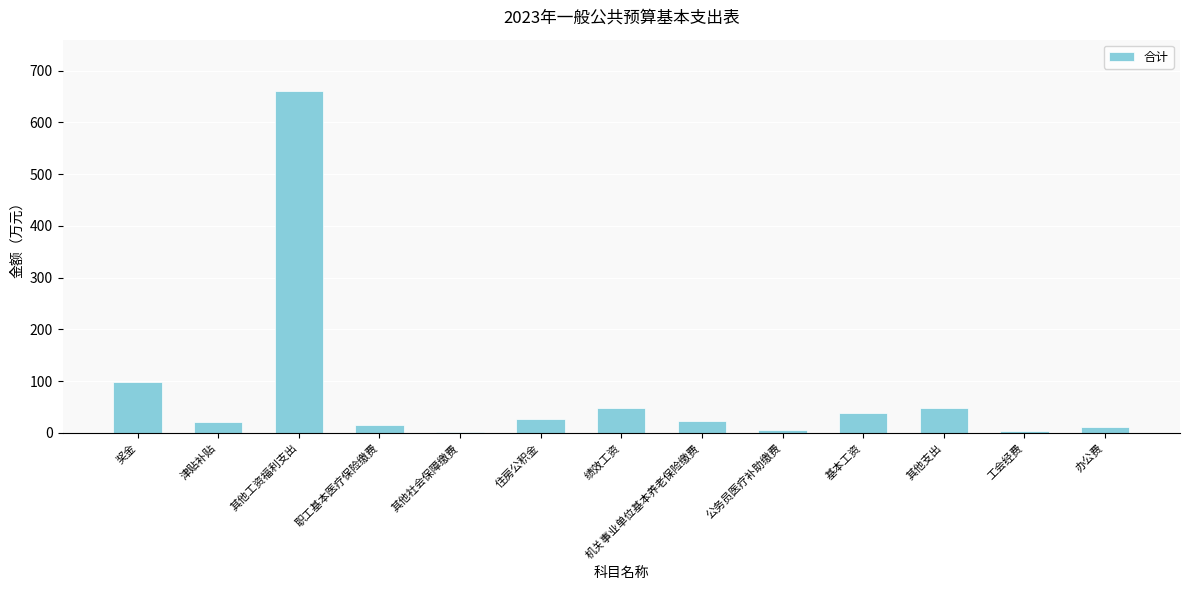

Which category has the highest value across all series?

其他工资福利支出